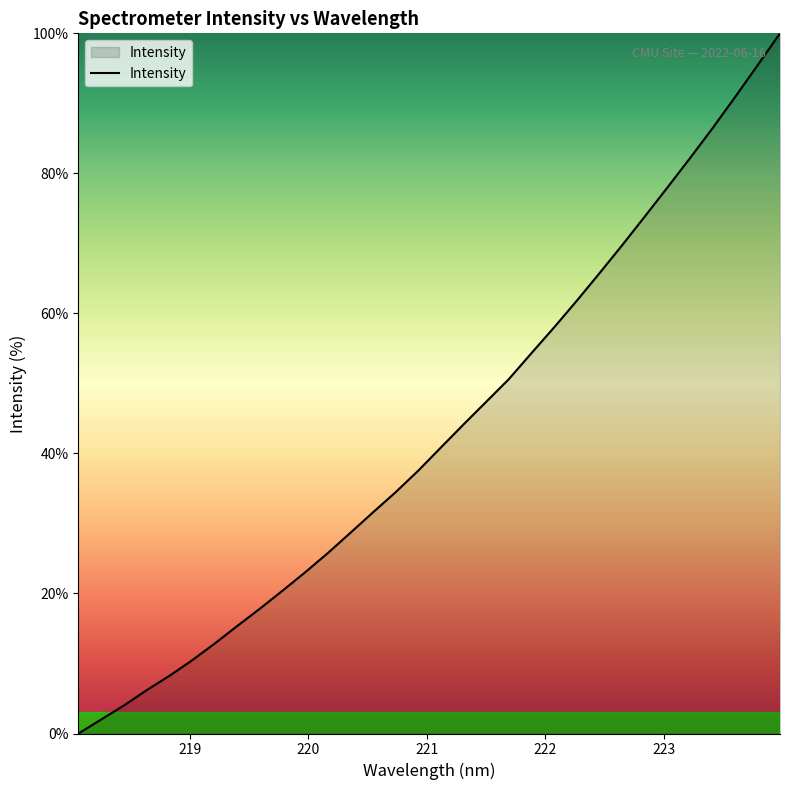

What is the greatest value displayed?

100.0